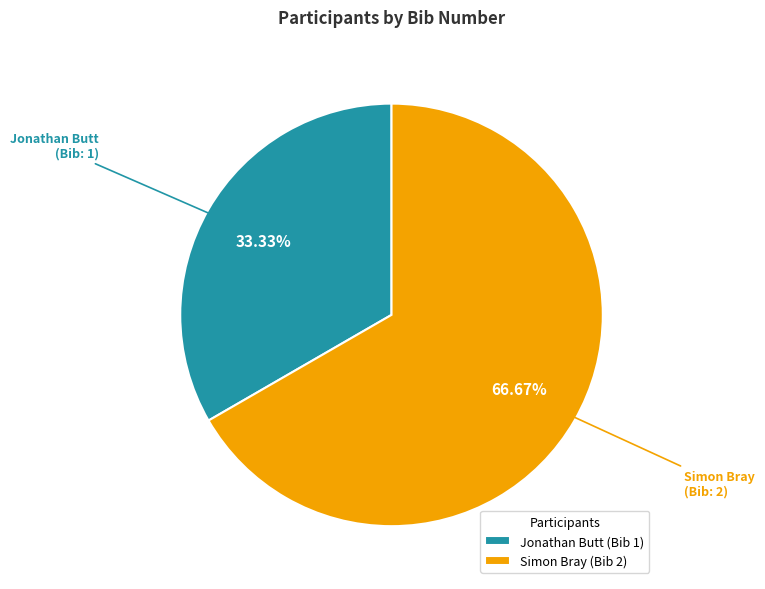

Between Jonathan Butt (Bib 1) and Simon Bray (Bib 2), which is larger?

Simon Bray (Bib 2)